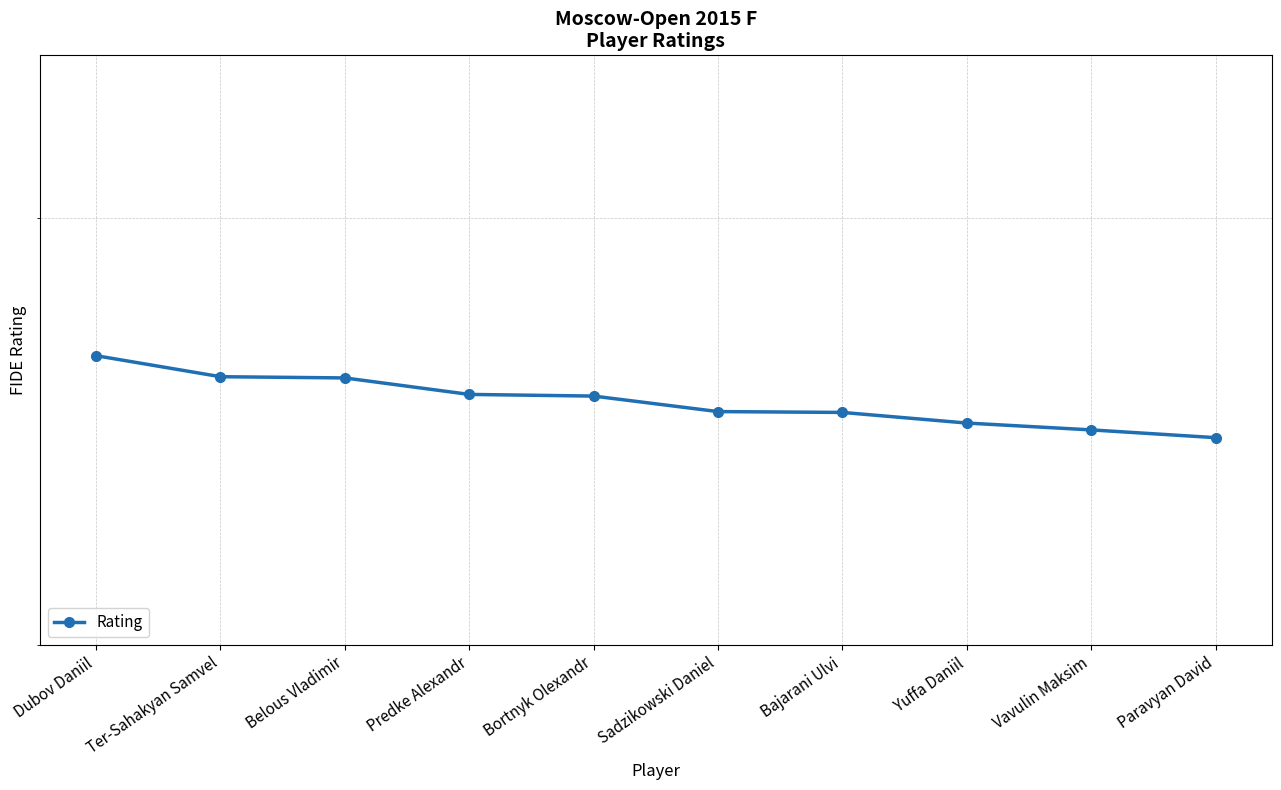

What is the sum of all values?

25206